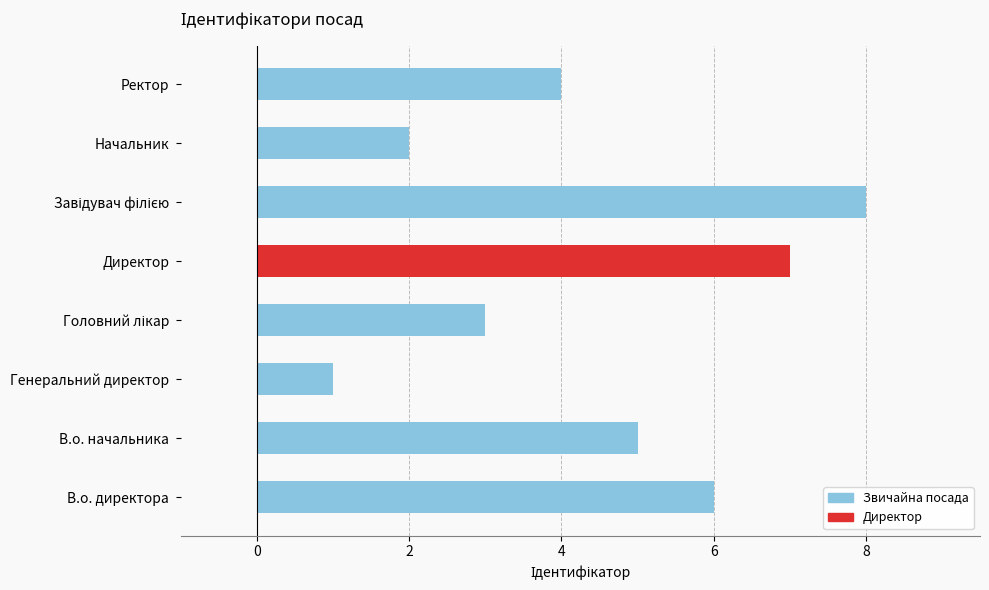

At which label is the value closest to 4?

Ректор